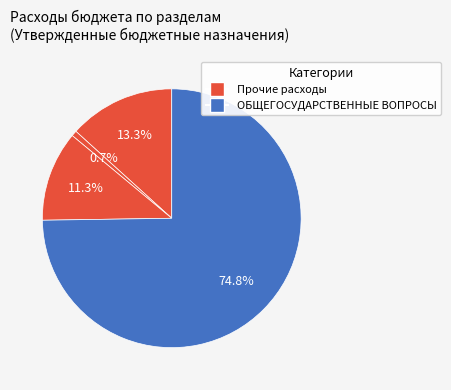

Count the number of slices in the pie.

4